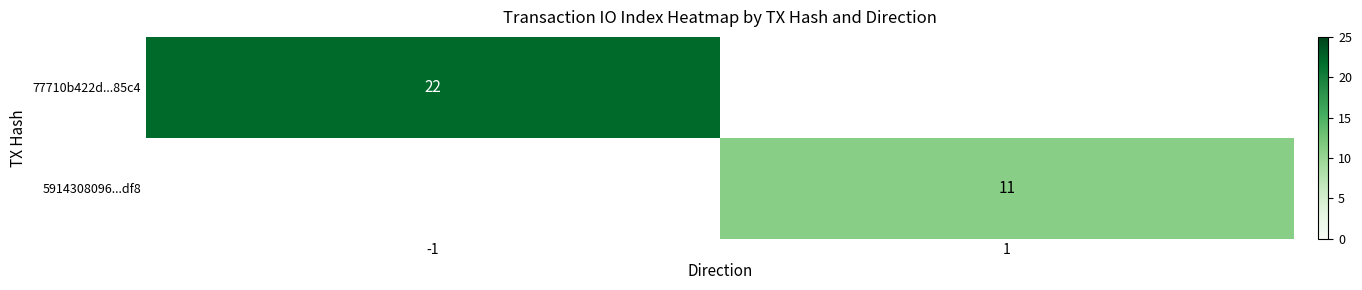

Is it true that 5914308096...df8 equals 11 at 1?

True